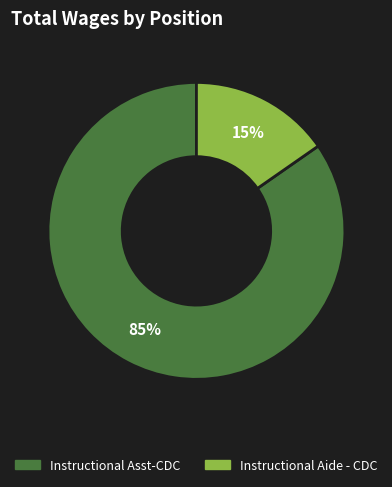

To the nearest percent, what is the combined percentage of Instructional Aide - CDC and Instructional Asst-CDC?

100%